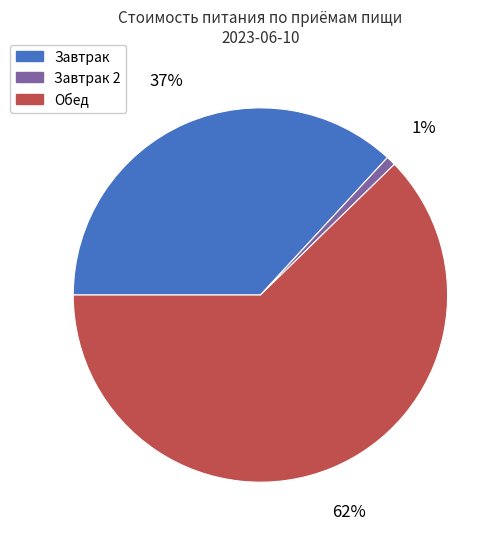

To the nearest percent, what is the average slice percentage?

33%